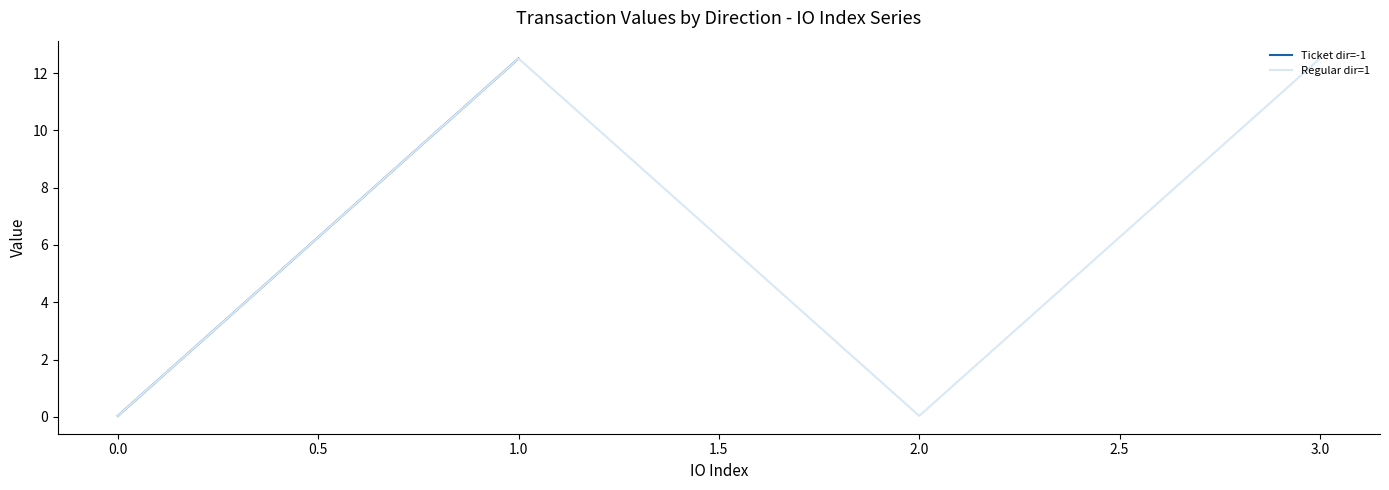

How many values in the Regular dir=1 series exceed 12?

2